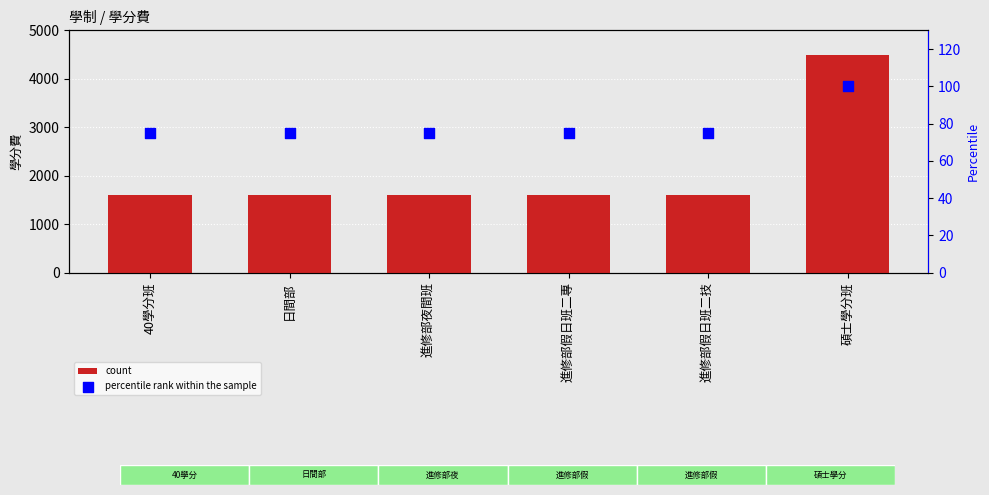

What are all the series names shown in the legend?

count, percentile rank within the sample